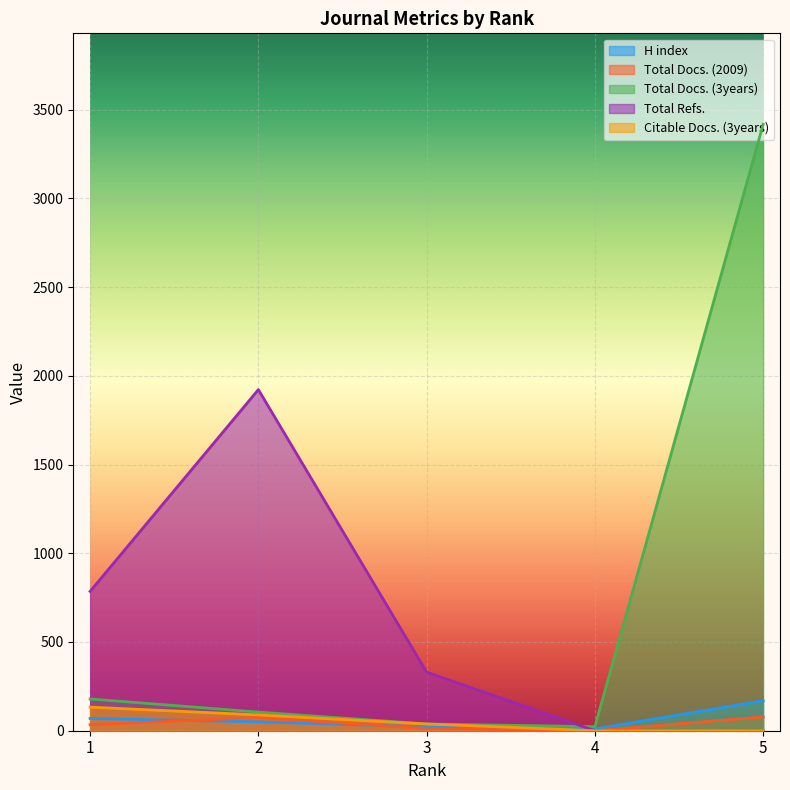

Does the chart display data point markers on the line(s)?

No